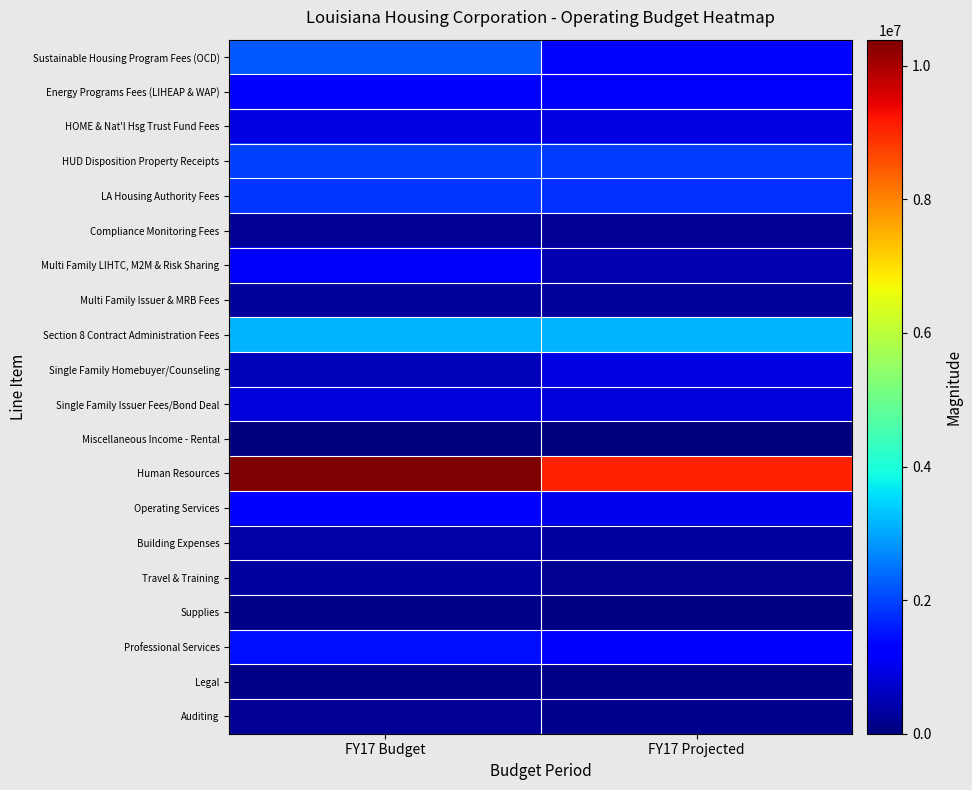

Reading left to right, extract all data points from this chart.

Sustainable Housing Program Fees (OCD): FY17 Budget=2232353	FY17 Projected=1352587
Energy Programs Fees (LIHEAP & WAP): FY17 Budget=1325383	FY17 Projected=1329090
HOME & Nat'l Hsg Trust Fund Fees: FY17 Budget=903821	FY17 Projected=903821
HUD Disposition Property Receipts: FY17 Budget=1955116	FY17 Projected=1909292
LA Housing Authority Fees: FY17 Budget=1837355	FY17 Projected=1811363
Compliance Monitoring Fees: FY17 Budget=213723	FY17 Projected=243151
Multi Family LIHTC, M2M & Risk Sharing: FY17 Budget=1107001	FY17 Projected=481864
Multi Family Issuer & MRB Fees: FY17 Budget=265070	FY17 Projected=270065
Section 8 Contract Administration Fees: FY17 Budget=3156300	FY17 Projected=3156300
Single Family Homebuyer/Counseling: FY17 Budget=553904	FY17 Projected=894374
Single Family Issuer Fees/Bond Deal: FY17 Budget=846990	FY17 Projected=846990
Miscellaneous Income - Rental: FY17 Budget=6000	FY17 Projected=14445
Human Resources: FY17 Budget=10391631	FY17 Projected=9070809
Operating Services: FY17 Budget=1254026	FY17 Projected=1025323
Building Expenses: FY17 Budget=371296	FY17 Projected=306386
Travel & Training: FY17 Budget=315245	FY17 Projected=174239
Supplies: FY17 Budget=100150	FY17 Projected=52415
Professional Services: FY17 Budget=1425459	FY17 Projected=1209584
Legal: FY17 Budget=100000	FY17 Projected=85368
Auditing: FY17 Budget=222500	FY17 Projected=158820